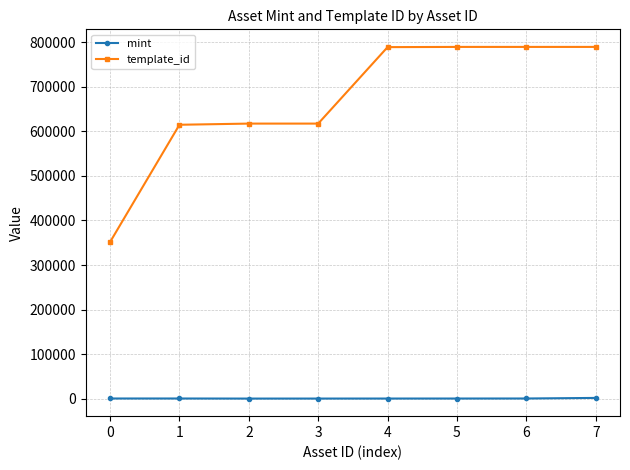

At how many categories does at least one series exceed 239194?

8